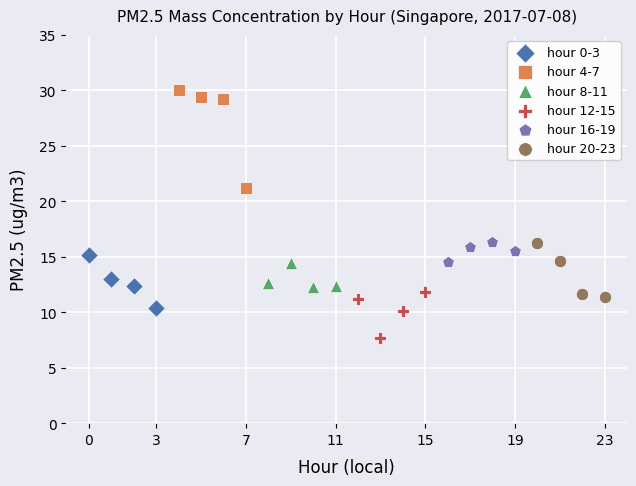

What are all the series names shown in the legend?

hour 0-3, hour 4-7, hour 8-11, hour 12-15, hour 16-19, hour 20-23